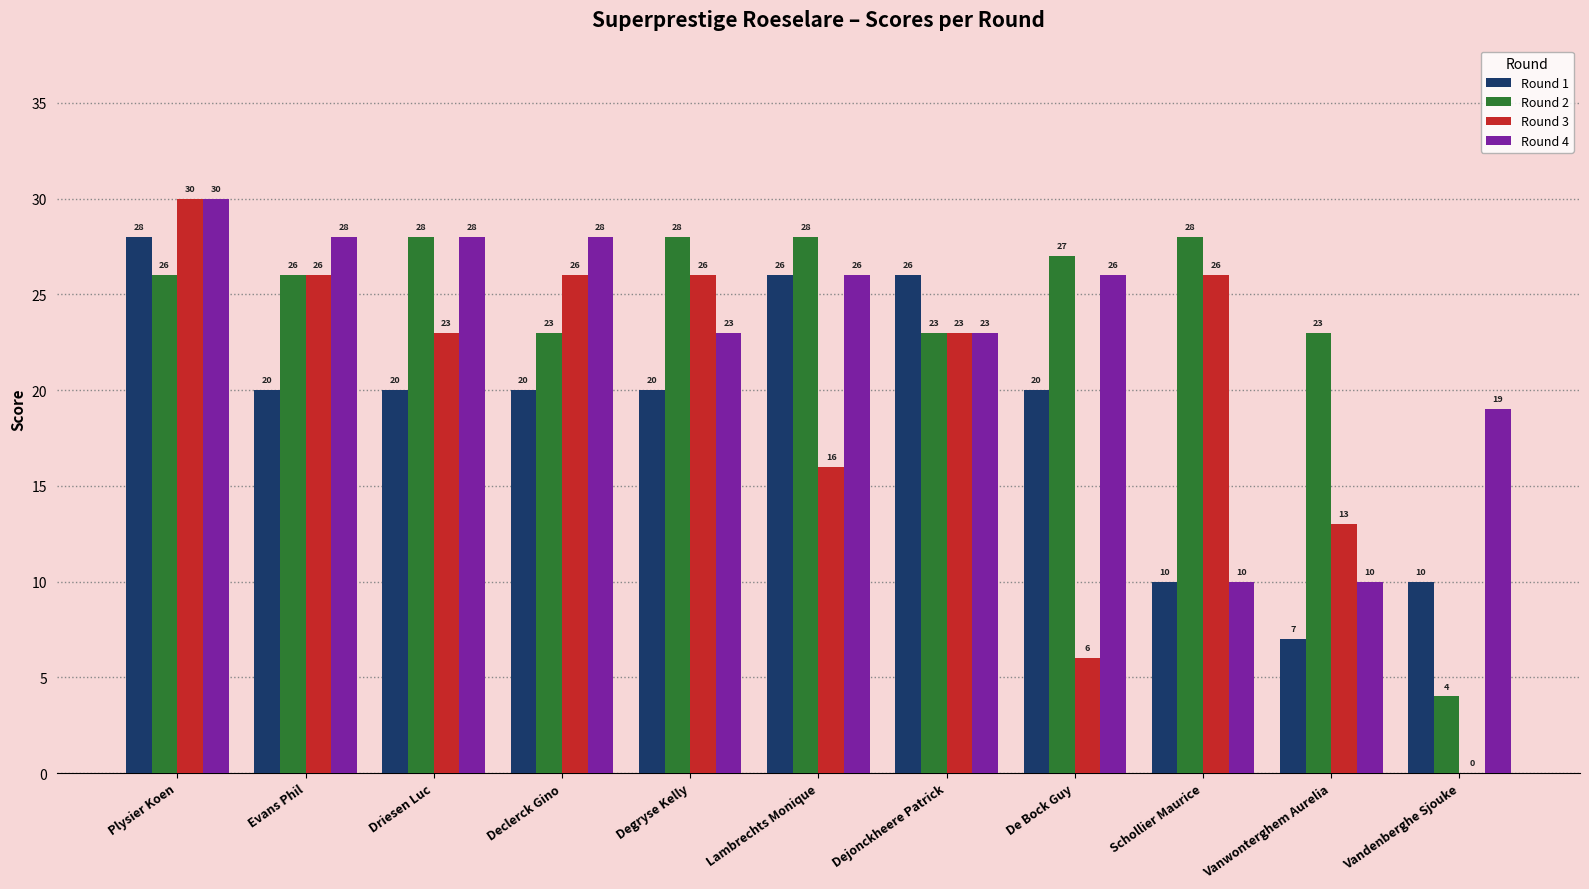

What is the sum of all Round 4 values?

251